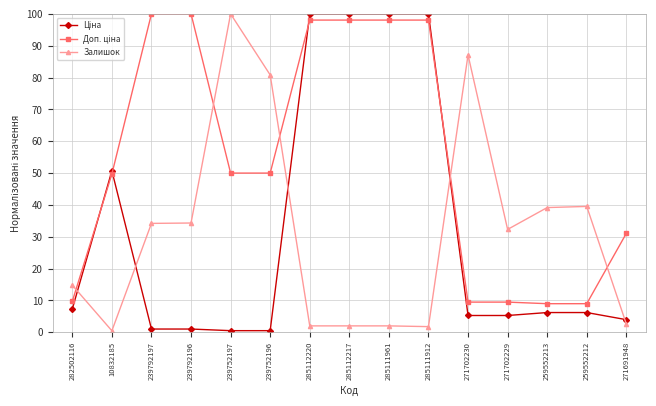

What is the total value across all series at 259552213?

54.4